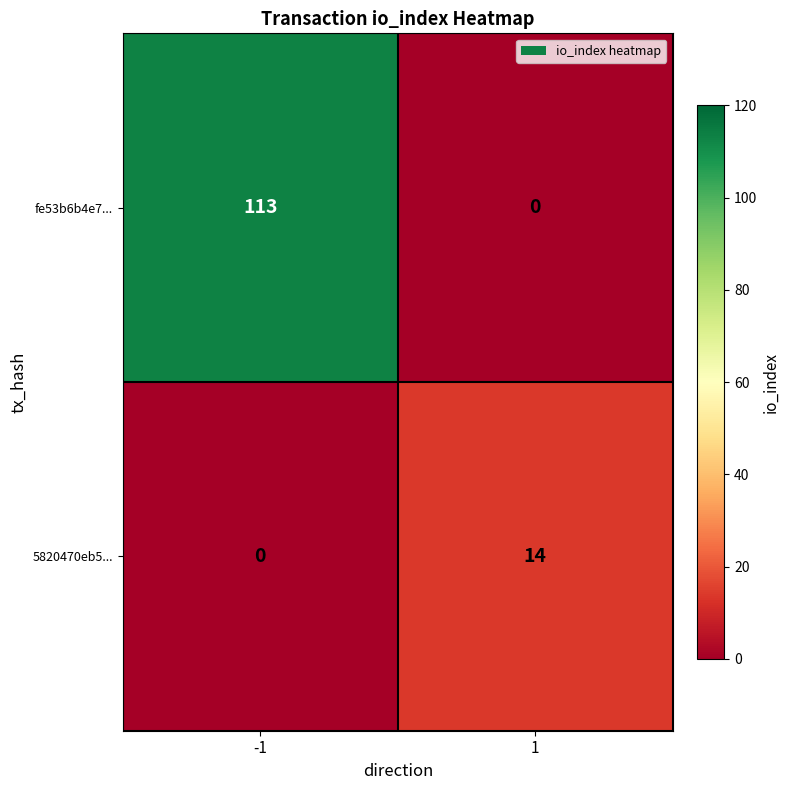

How many distinct data groups are displayed?

2